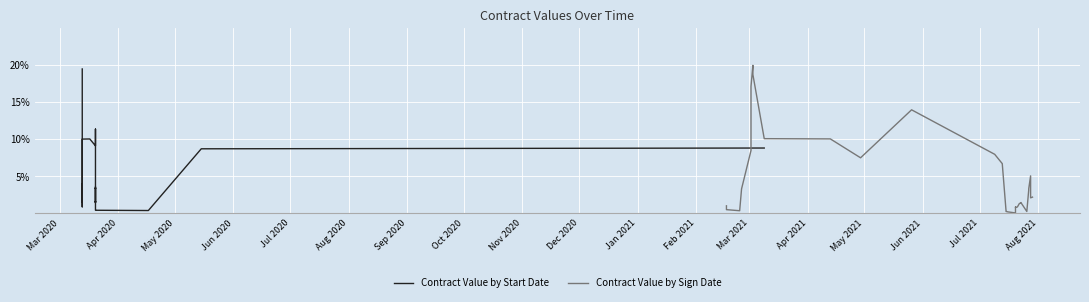

Which series has the largest total across all categories?

Contract Value by Start Date